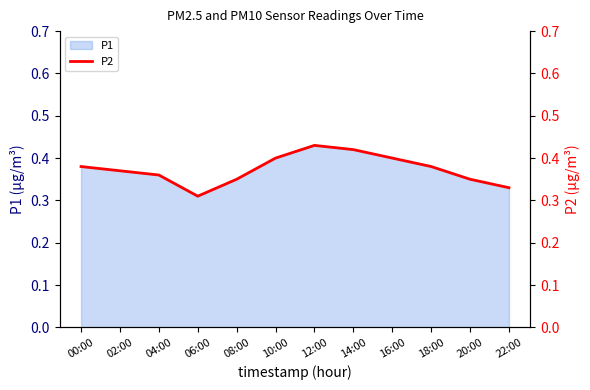

True or false: the data shows 0.7 at 14:00.

False